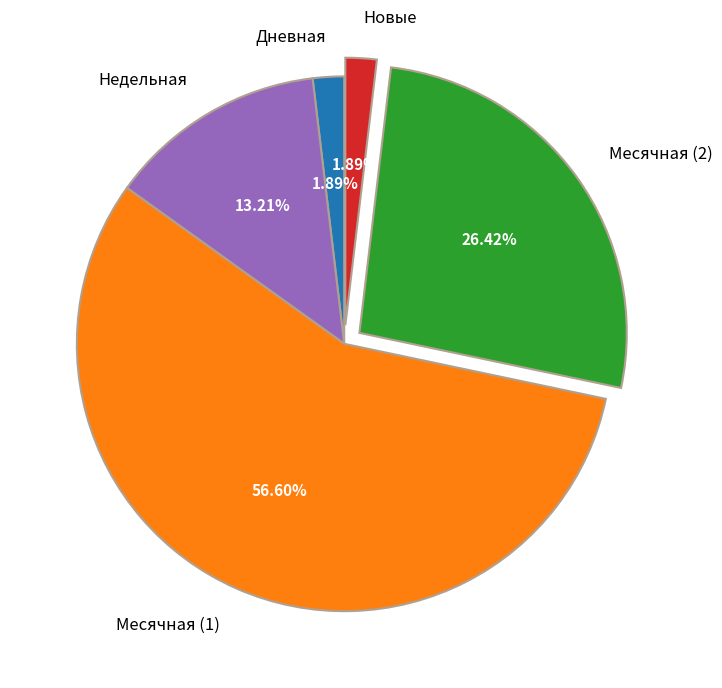

Between Новые and Месячная (1), which is larger?

Месячная (1)